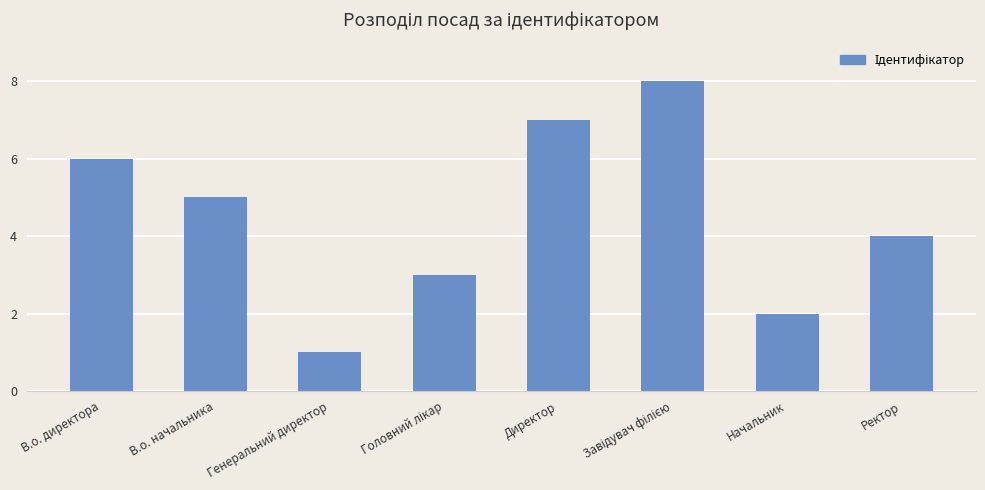

The chart shows a value of 4 at Ректор. True or false?

True